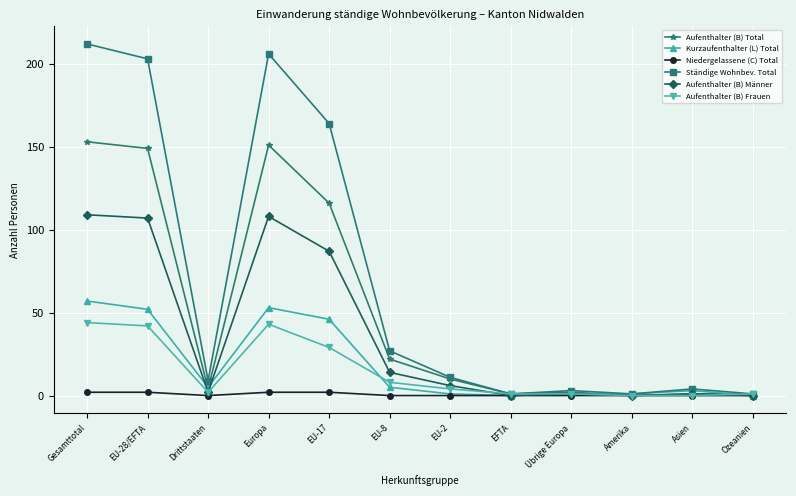

Where is the first local maximum for Ständige Wohnbev. Total?

Europa